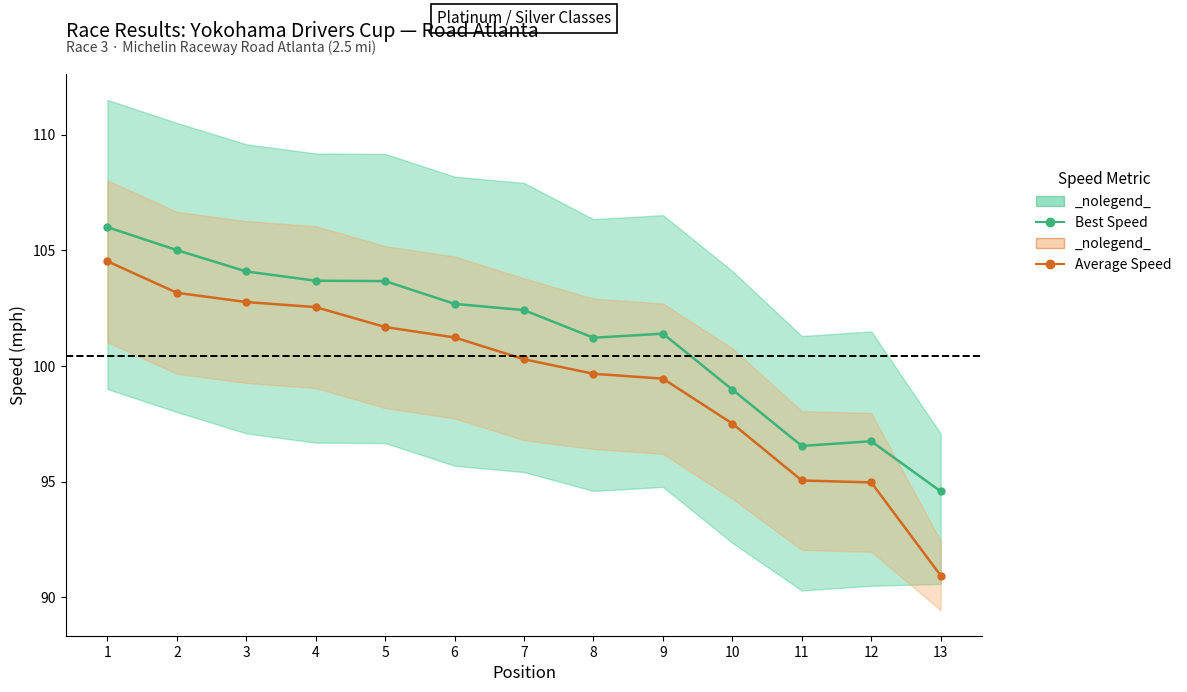

True or false: Average Speed and Best Speed intersect in this chart.

False